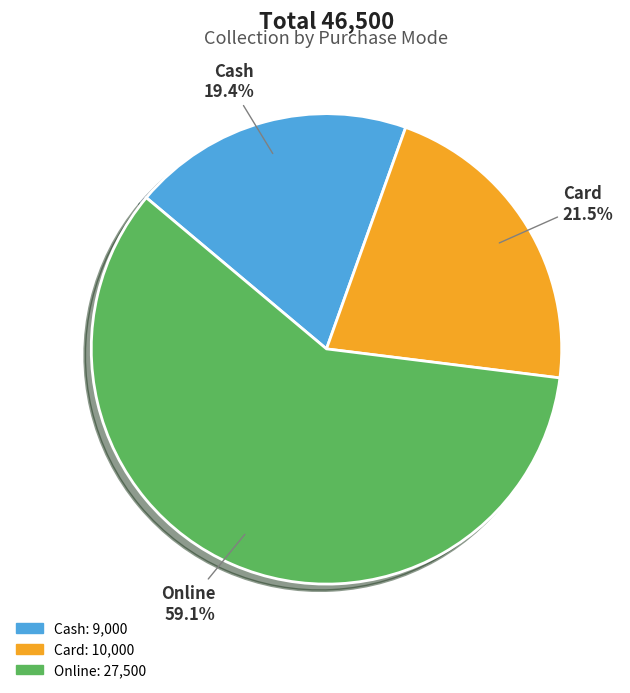

Between Card and Online, which is larger?

Online